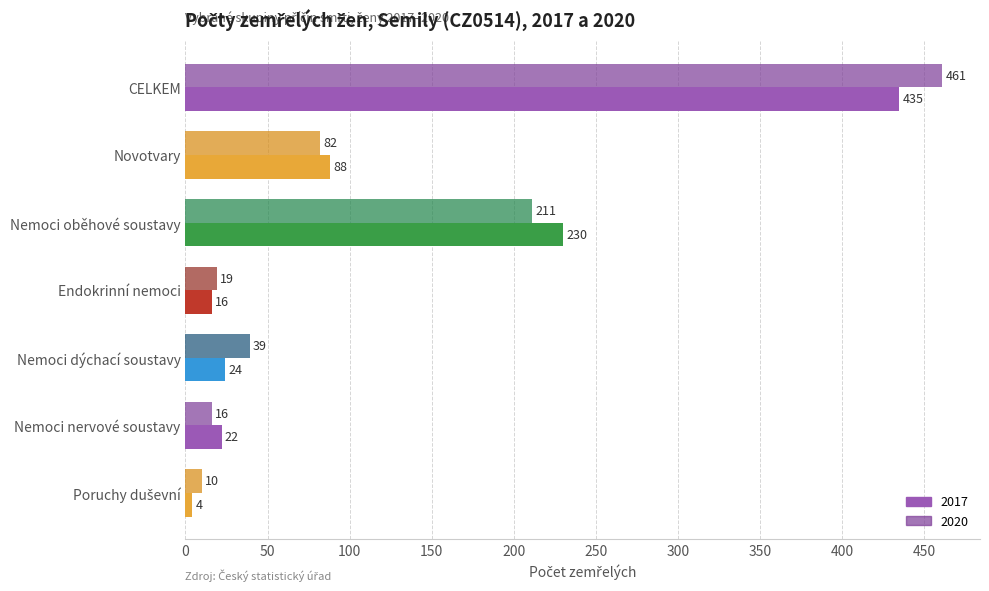

What is the minimum value shown in the chart?

4